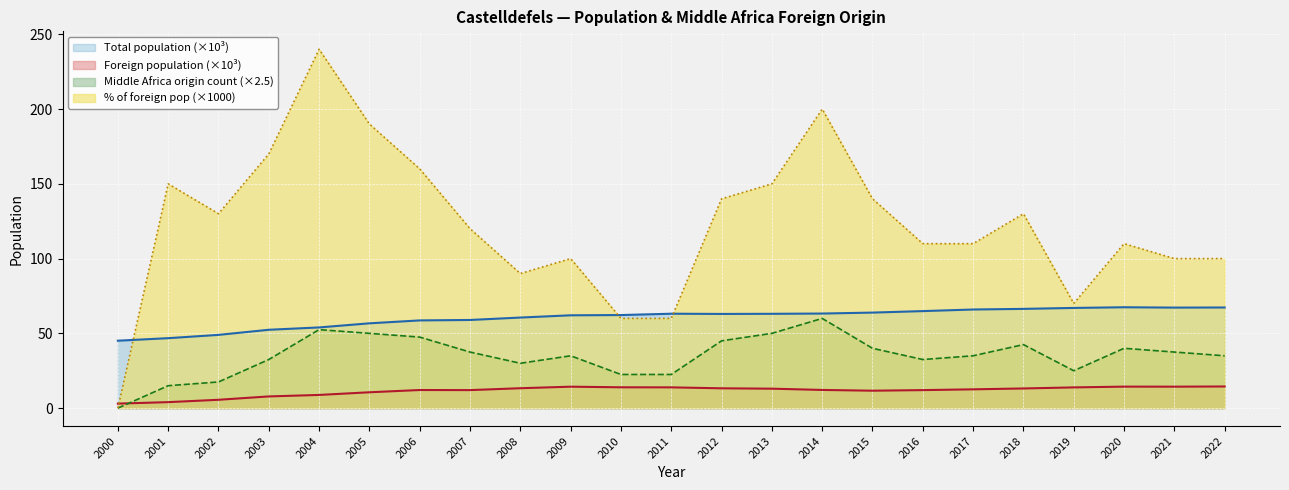

True or false: Foreign origin count and % of foreign pop intersect in this chart.

False